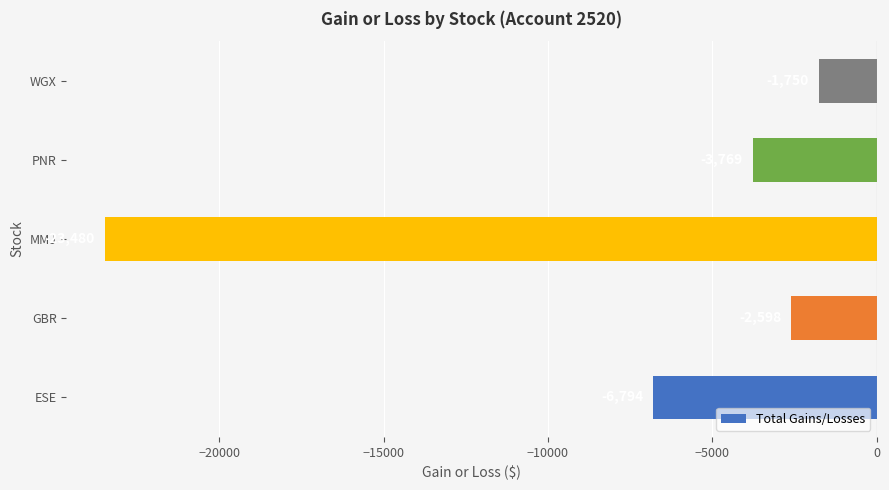

What is the average value?

-7678.1